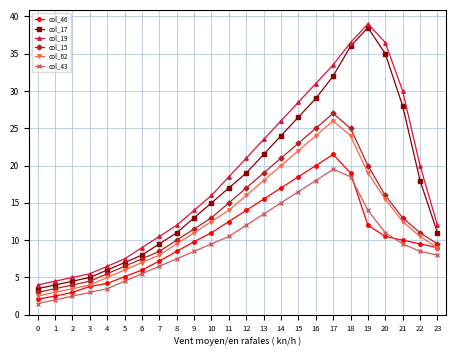

Is it true that col_19 equals 25.4 at 19?

False